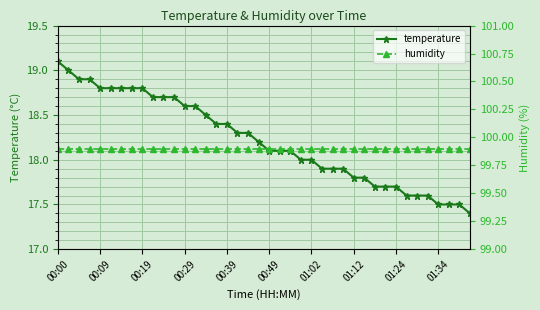

What is the lowest value of the temperature series?

17.4